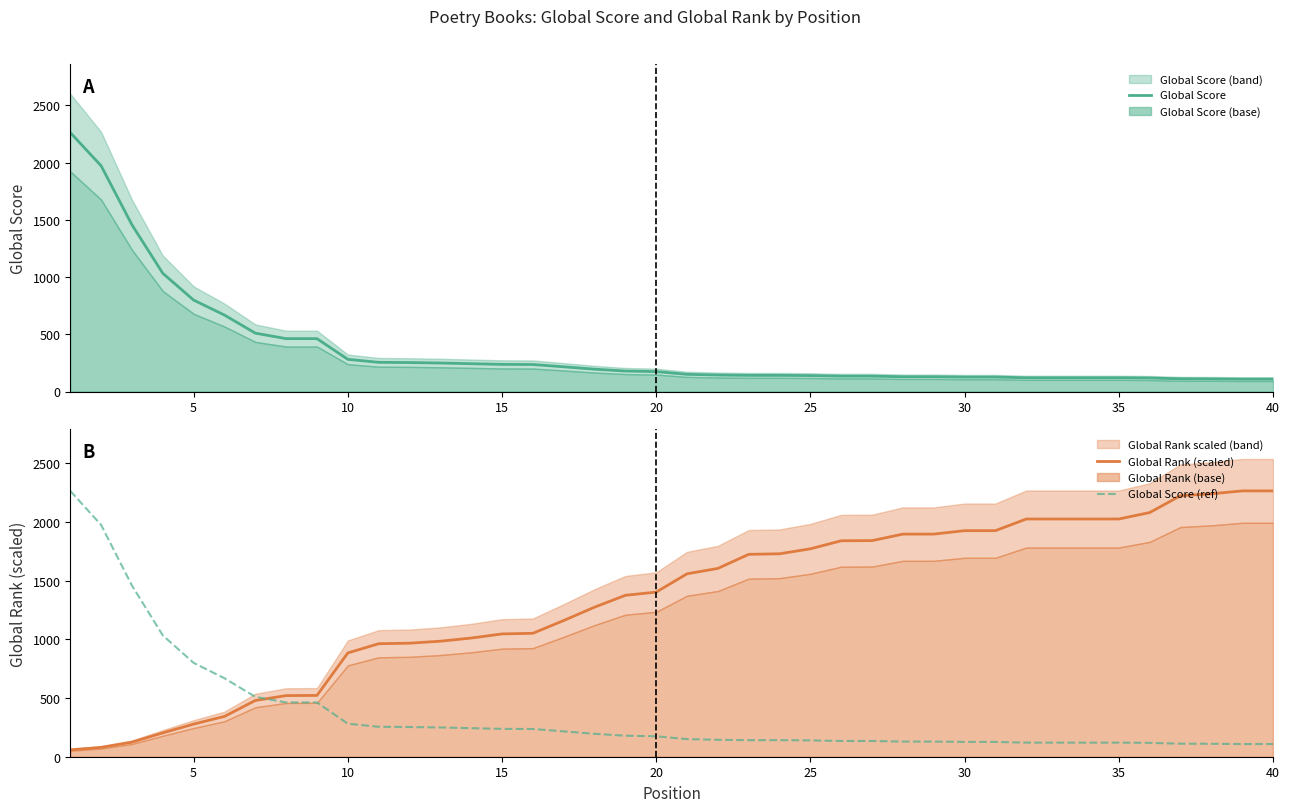

Reading right to left, what are all the values shown in this chart?

Global Score: 108.0	108.0	110.0	111.0	118.0	120.0	120.0	120.0	120.0	126.0	126.0	129.0	129.0	134.0	134.0	139.0	141.0	141.0	144.0	150.0	174.0	179.0	195.0	216.0	236.0	237.0	243.0	249.0	253.0	255.0	281.0	462.0	462.0	510.0	668.0	799.0	1033.0	1457.0	1973.0	2263.0
Global Rank (scaled): 2263.0	2263.0	2238.2	2221.9	2078.4	2023.7	2023.7	2023.7	2023.7	1924.5	1924.5	1895.2	1895.2	1839.7	1838.4	1770.0	1727.6	1723.0	1603.0	1557.4	1401.5	1374.1	1273.0	1159.5	1050.6	1045.4	1010.2	983.5	966.5	961.9	883.7	521.7	520.4	478.7	343.0	277.8	202.8	123.9	79.6	58.7
Global Score (ref): 108.0	108.0	110.0	111.0	118.0	120.0	120.0	120.0	120.0	126.0	126.0	129.0	129.0	134.0	134.0	139.0	141.0	141.0	144.0	150.0	174.0	179.0	195.0	216.0	236.0	237.0	243.0	249.0	253.0	255.0	281.0	462.0	462.0	510.0	668.0	799.0	1033.0	1457.0	1973.0	2263.0